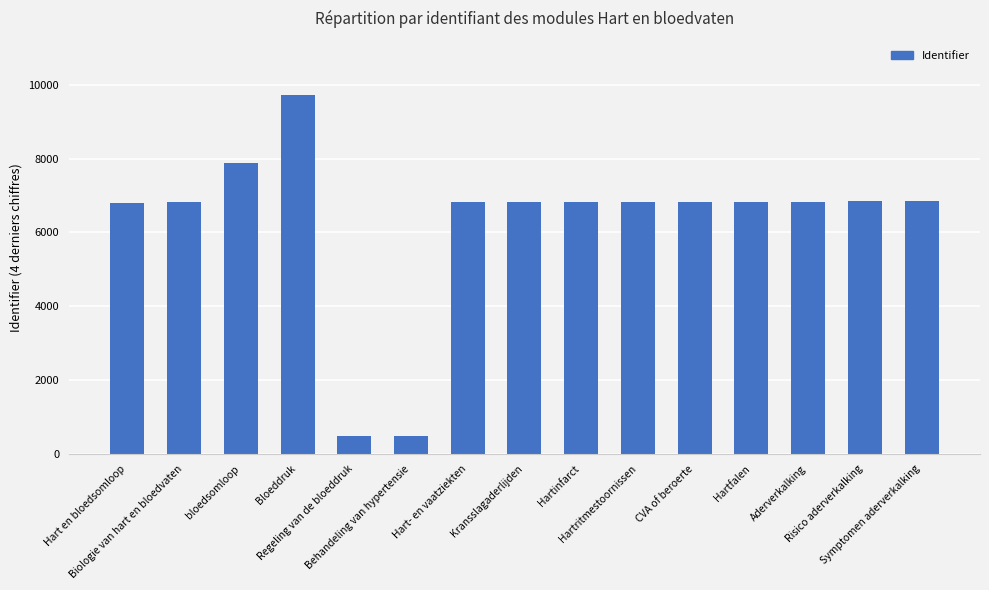

What position from the left is bloedsomloop?

3